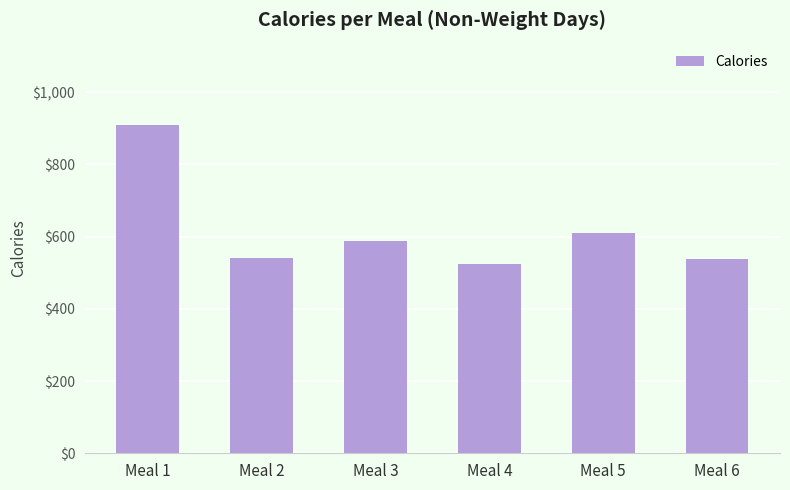

What is the change in value from Meal 1 to Meal 6?

-372